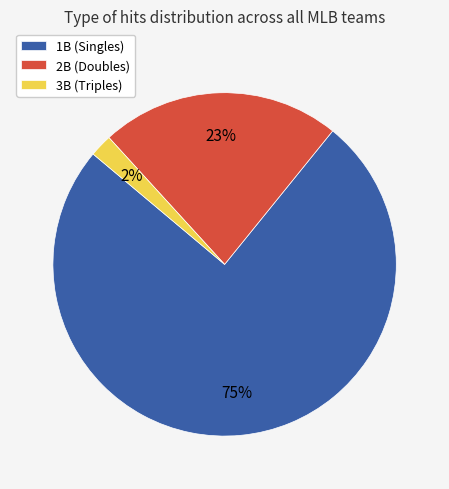

Is the sum of 3B (Triples) and 2B (Doubles) greater than half?

No